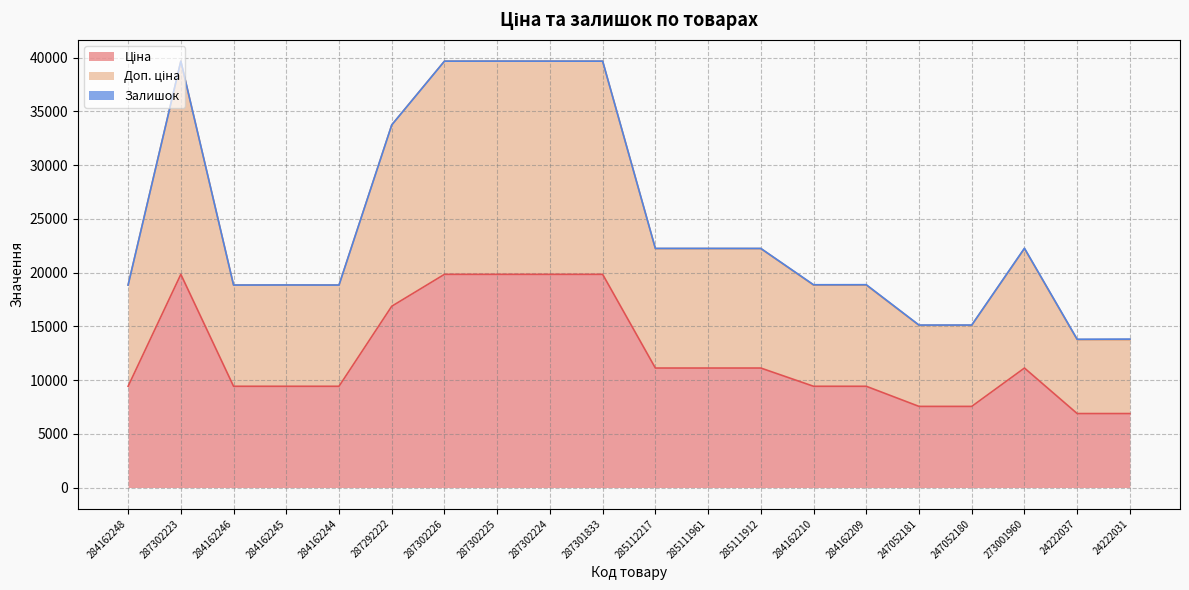

What is the average value of the Доп. ціна series?

24582.5